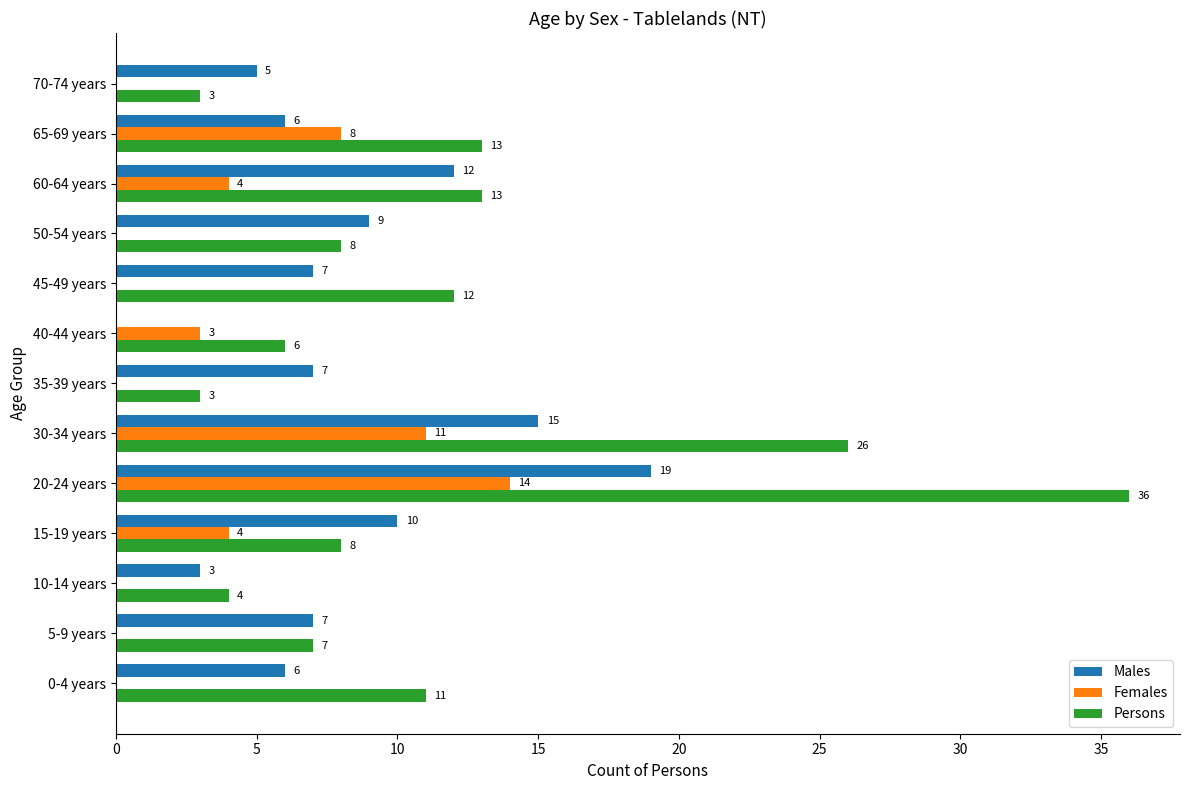

At which category is the sum across all series the highest?

20-24 years